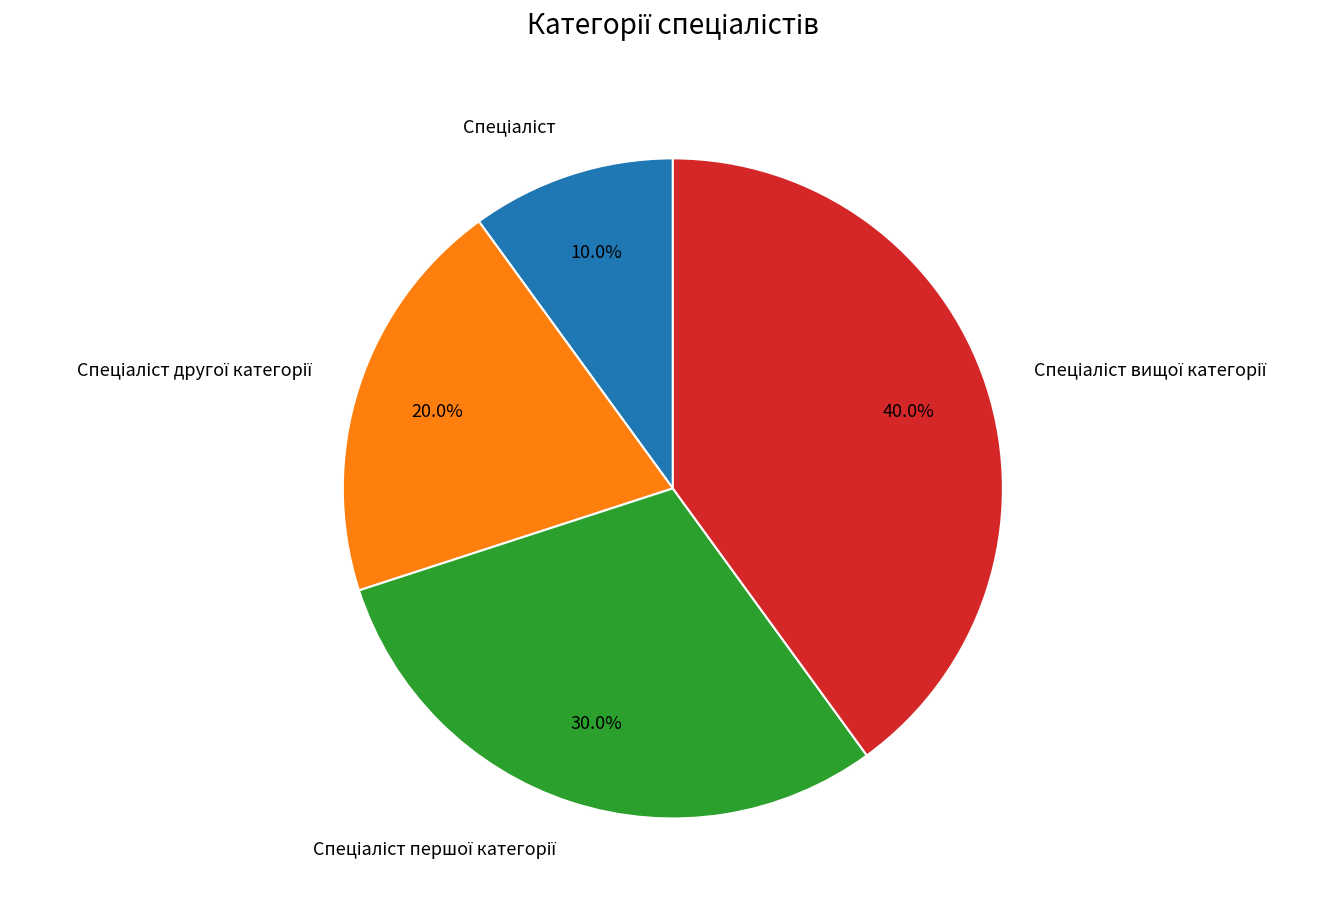

Does any single category account for the majority?

No